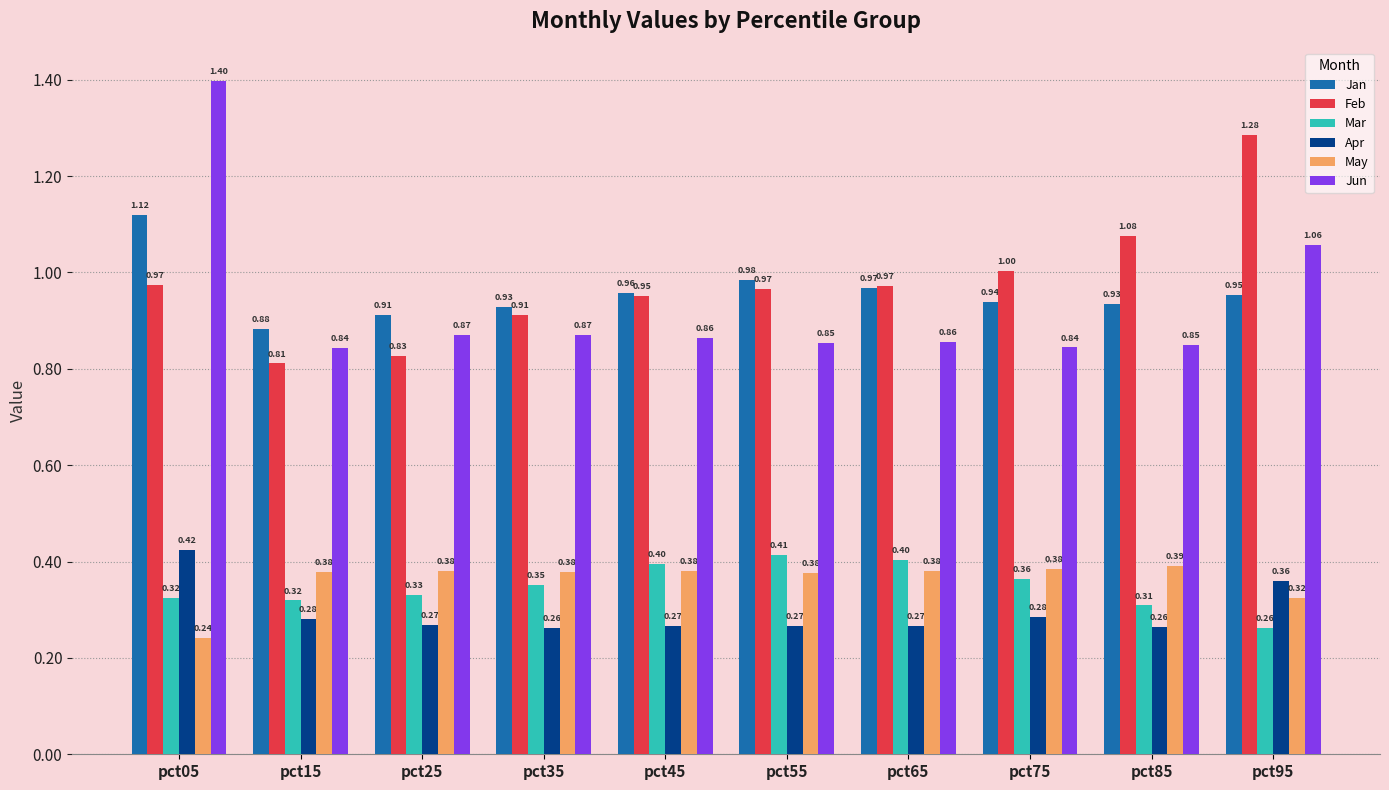

Is it true that Apr equals 0.4 at pct95?

True